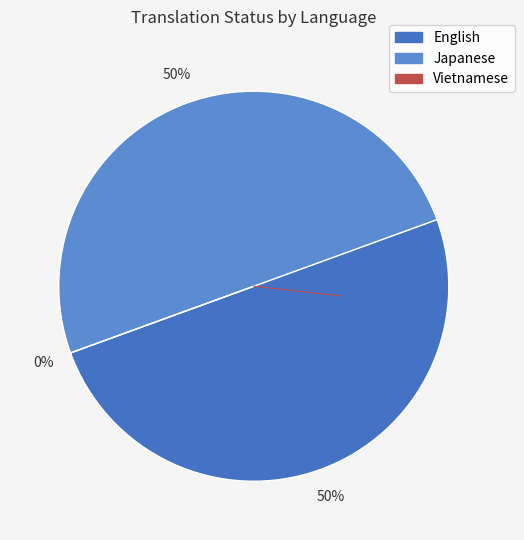

How many slices are in this pie chart?

3